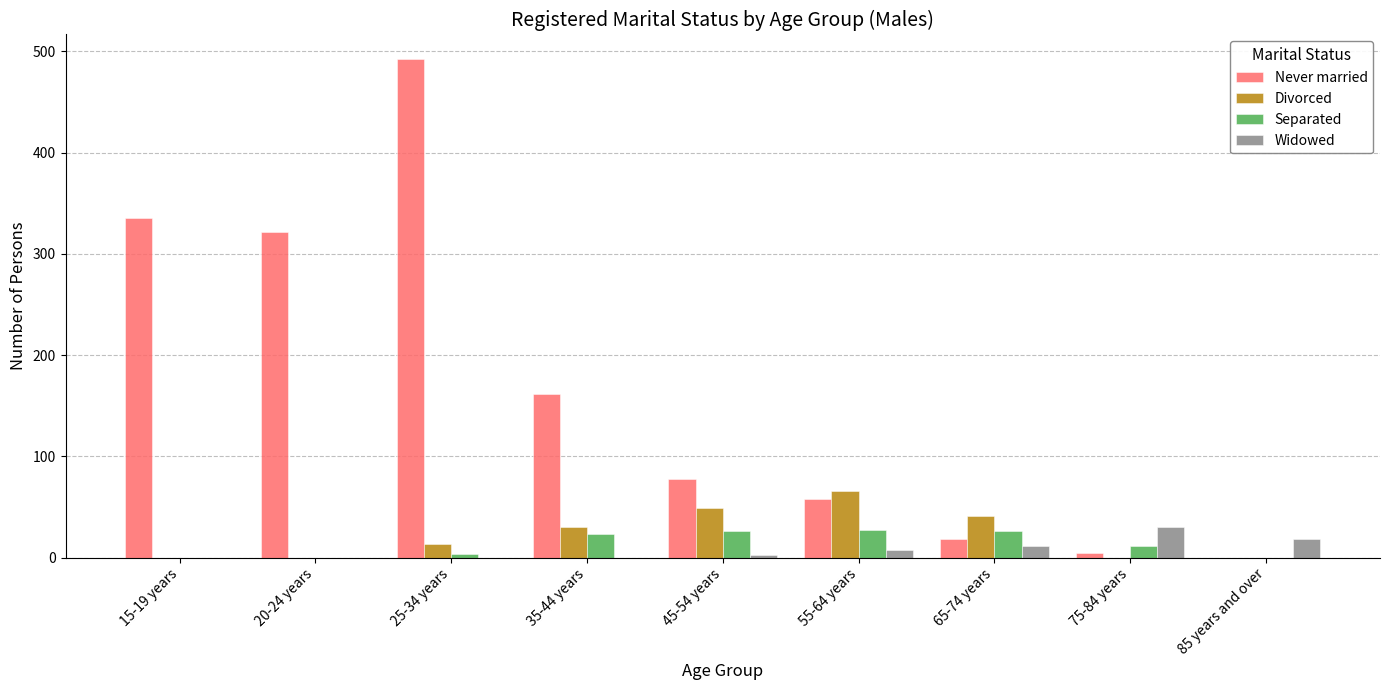

Which series has the largest total across all categories?

Never married